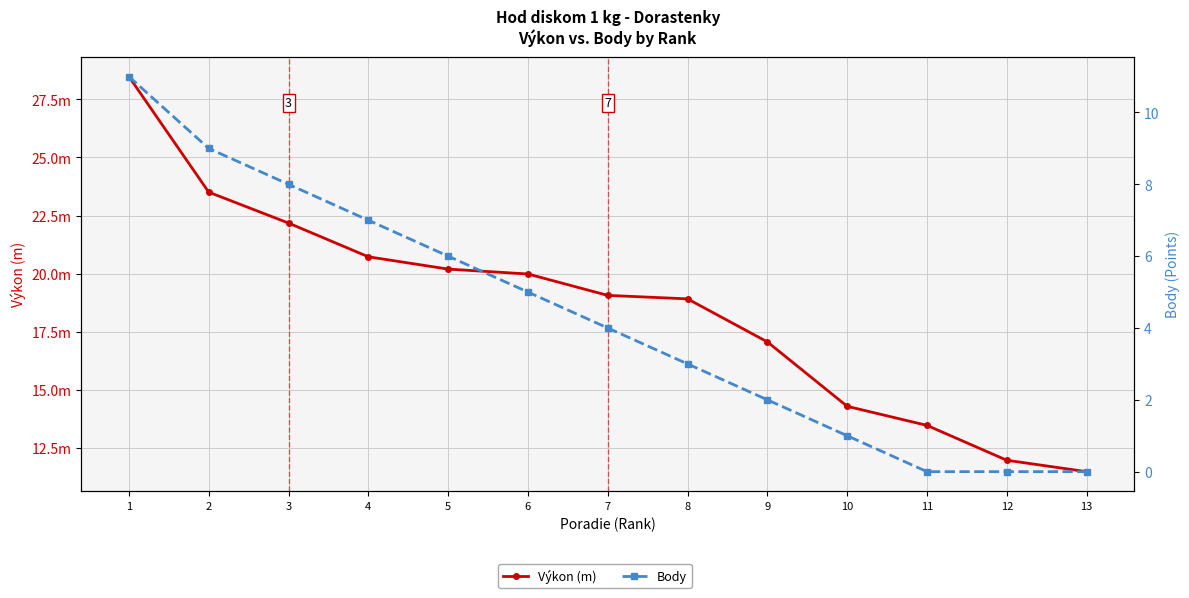

Reading right to left, extract all data points from this chart.

Výkon (m): 11.5	12.0	13.5	14.3	17.1	18.9	19.1	20.0	20.2	20.7	22.2	23.5	28.5
Body: 0.0	0.0	0.0	1.0	2.0	3.0	4.0	5.0	6.0	7.0	8.0	9.0	11.0